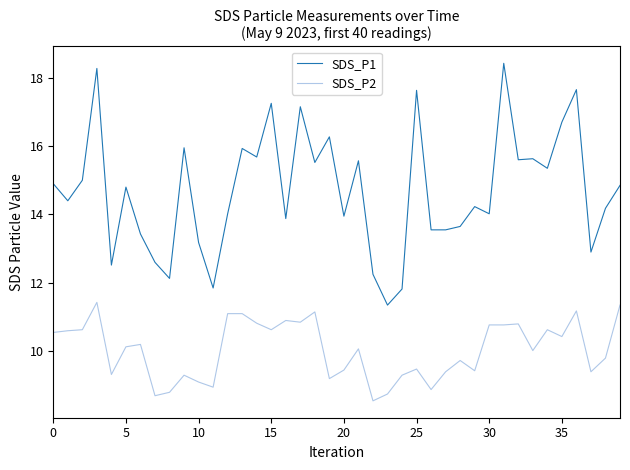

Rank the series by their maximum value, from lowest to highest.

SDS_P2, SDS_P1